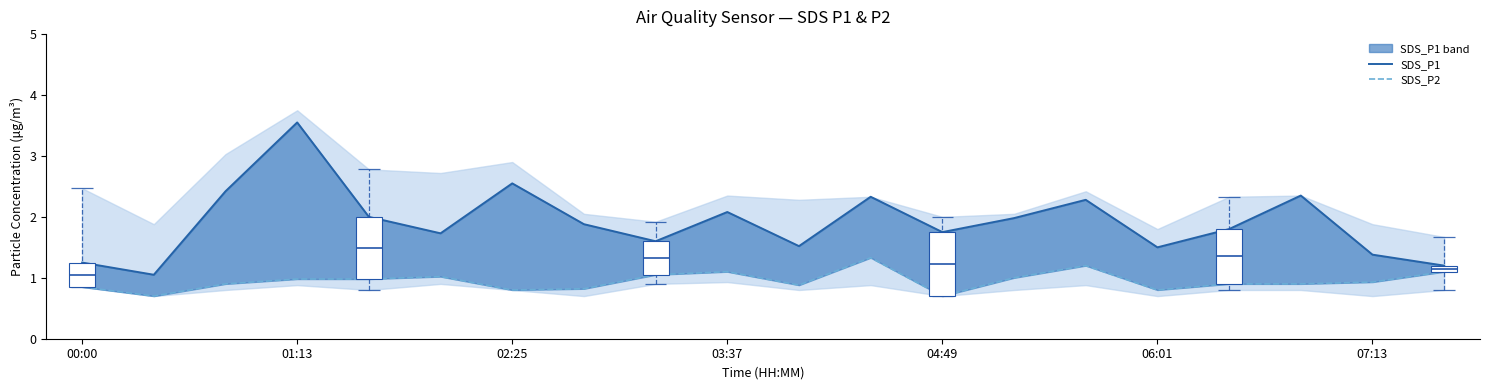

What is the value of the SDS_P1 point at the 14th from the left?

2.0